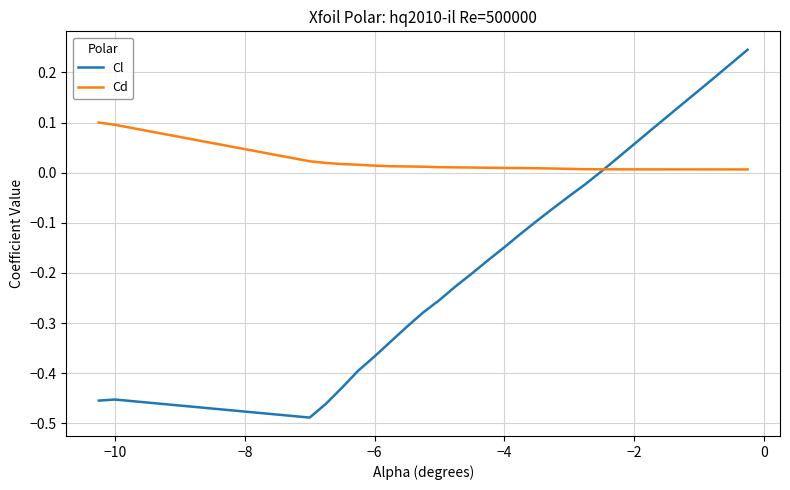

List the series in order of their overall mean, lowest first.

Cl, Cd